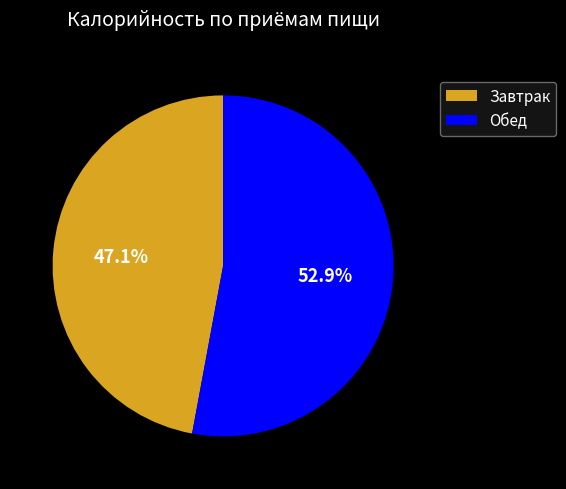

Is it true that Завтрак is 39% of the pie?

False